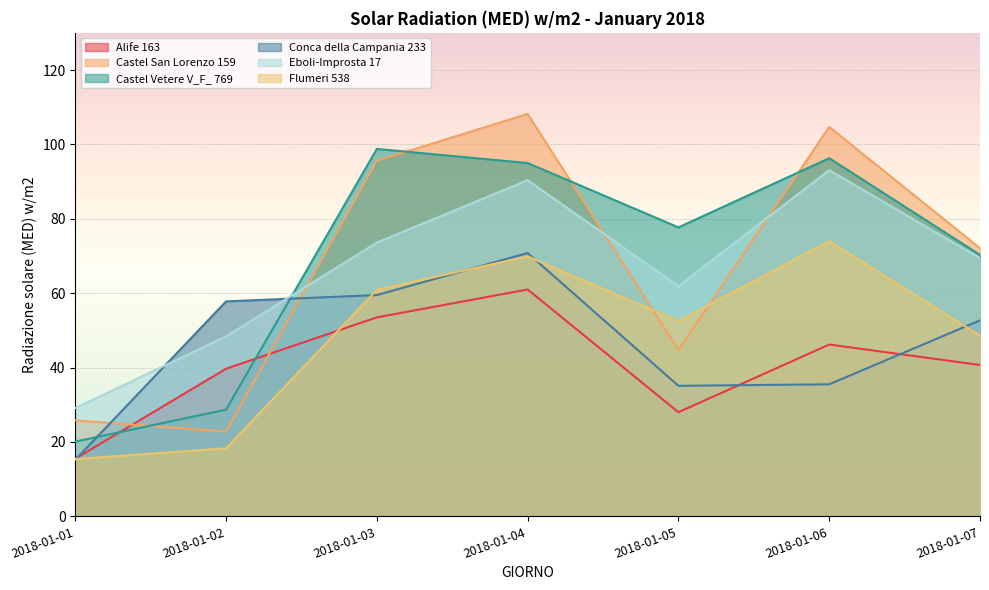

At which label does Flumeri 538 first exceed 52?

2018-01-03